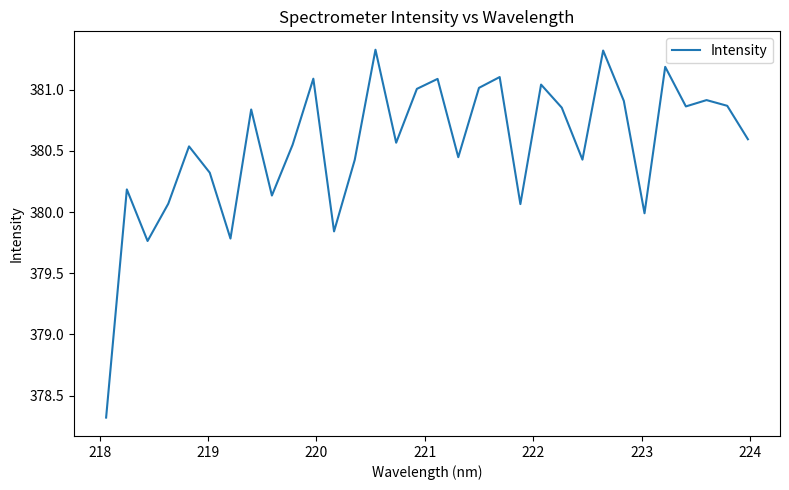

What is the smallest value displayed?

378.3